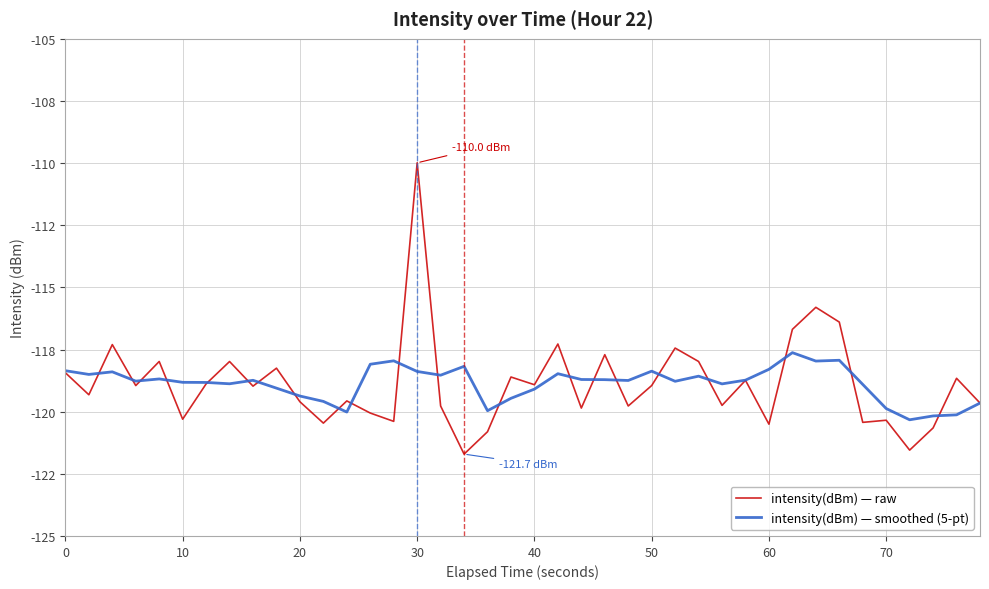

What are all the series names shown in the legend?

intensity(dBm) — raw, intensity(dBm) — smoothed (5-pt)